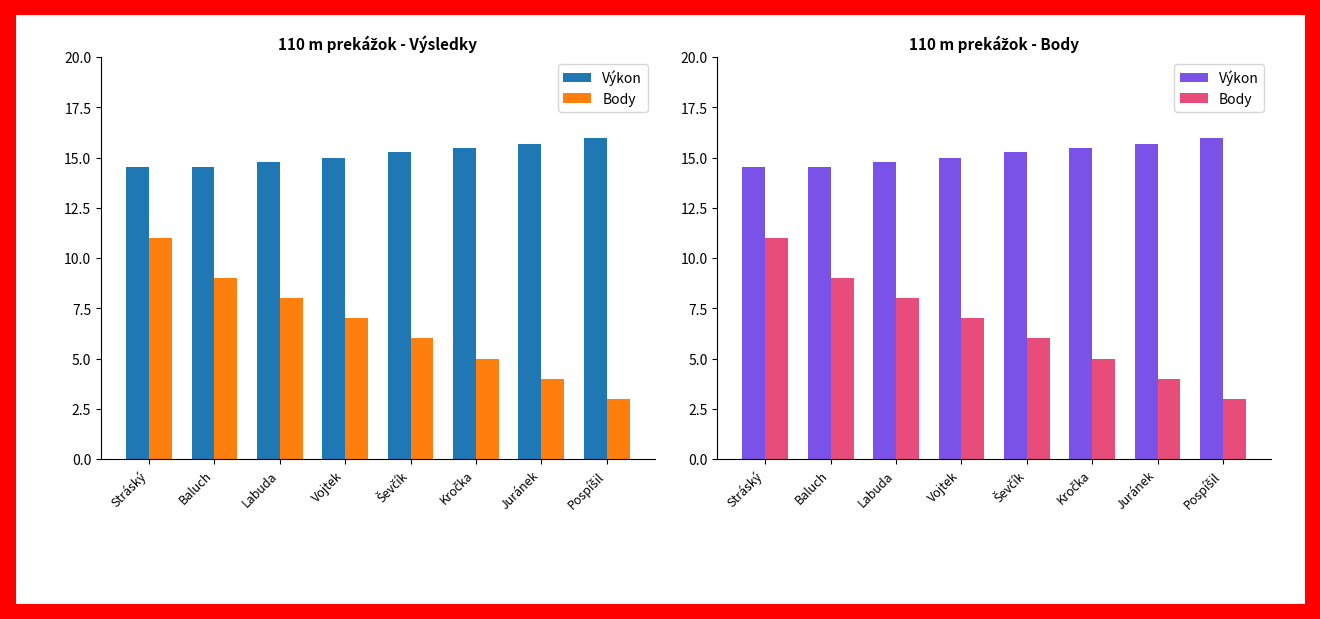

What is the label of the 3rd bar from the right?

Kročka